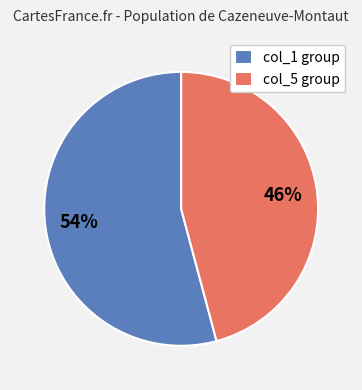

Between col_5 group and col_1 group, which is larger?

col_1 group